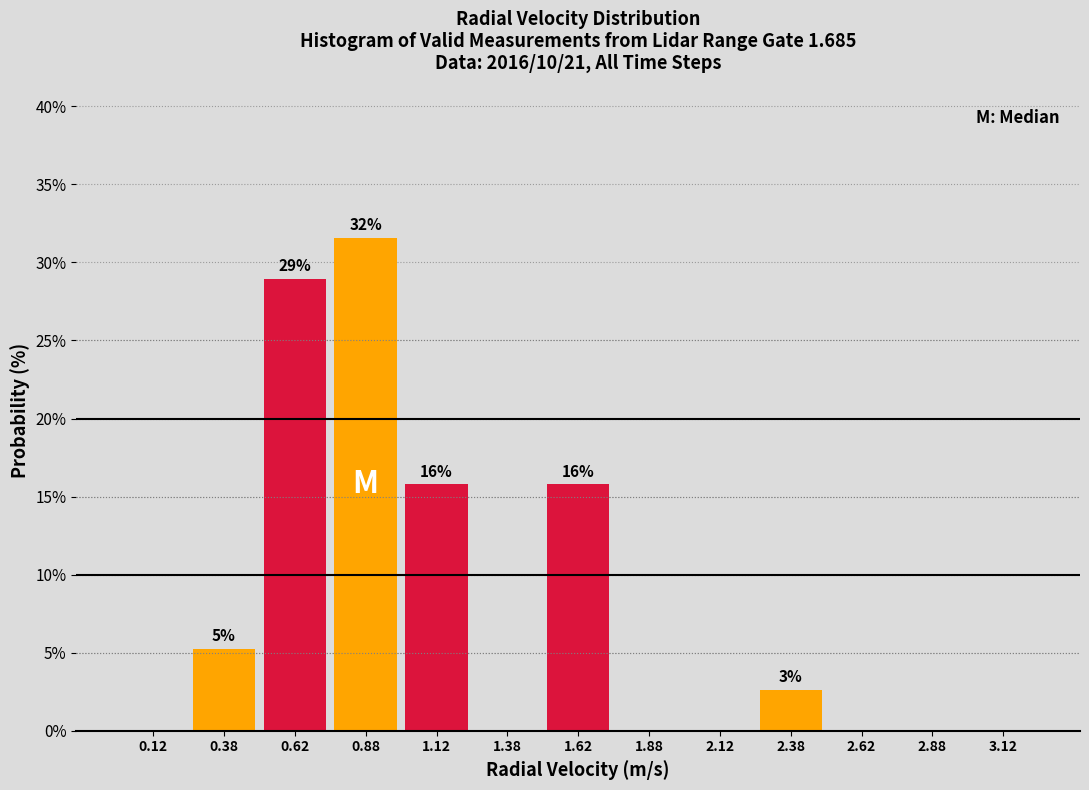

Which range on the x-axis has the tallest bar?

0.75 to 1.00